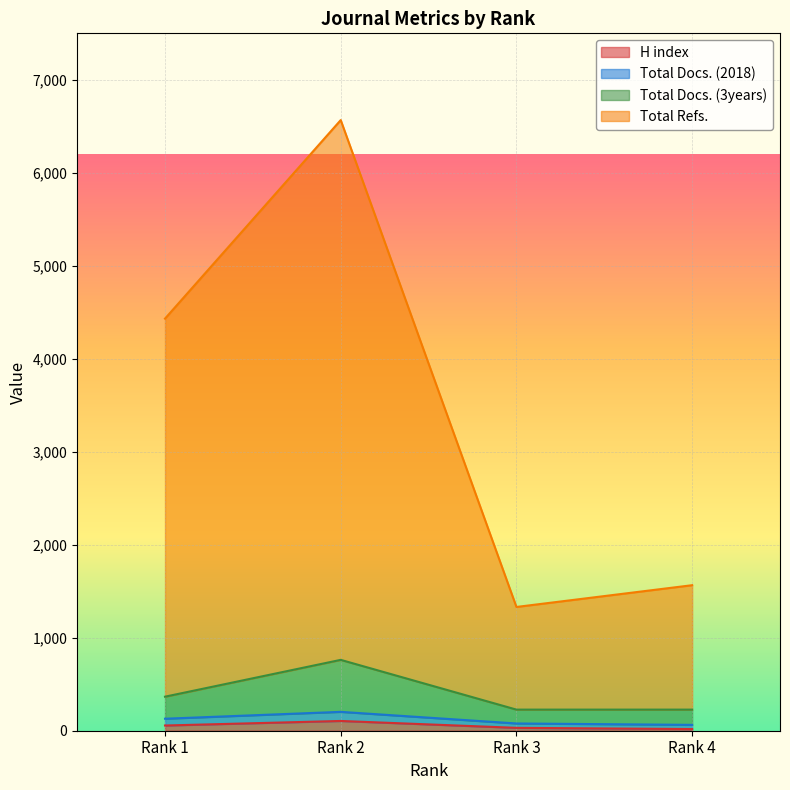

Does the chart display data point markers on the line(s)?

No